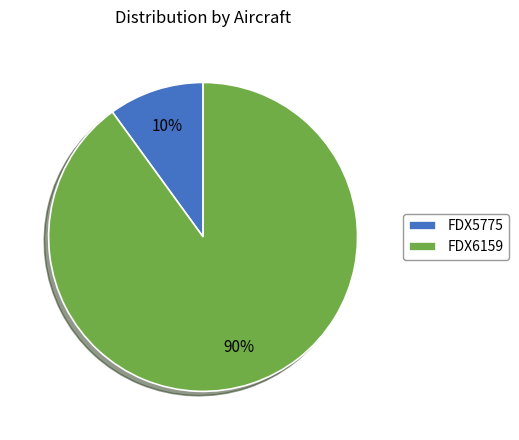

What is the smallest slice in the pie chart?

FDX5775